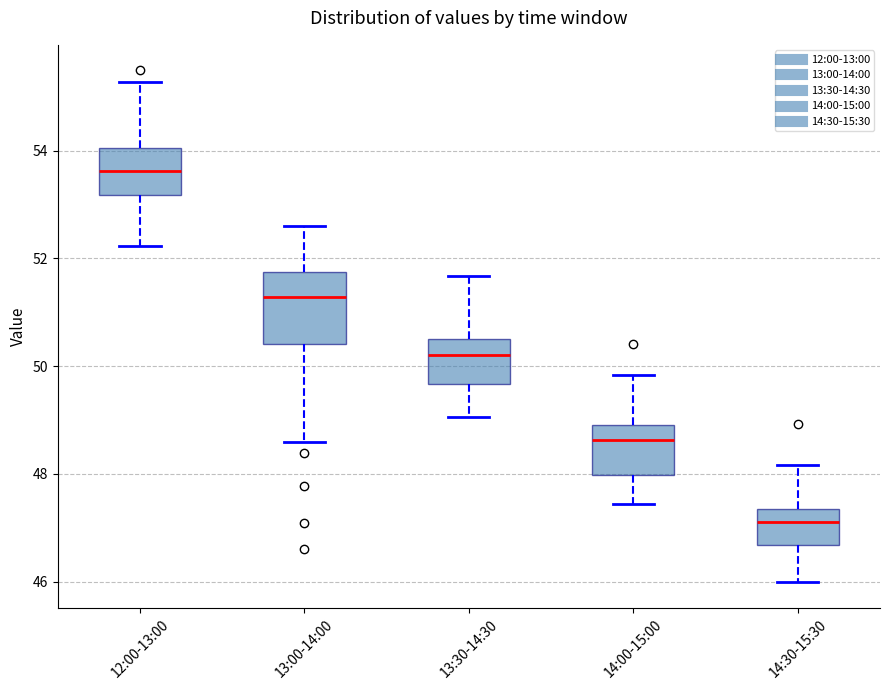

Which box's median line is the highest?

12:00-13:00